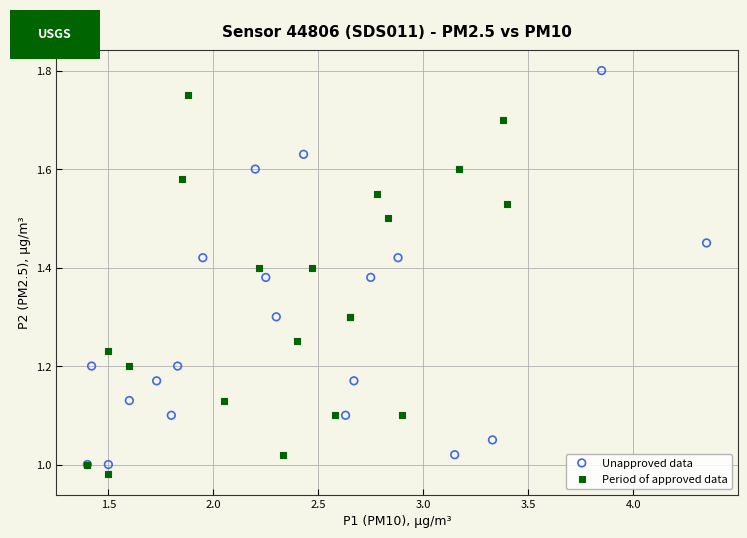

Which series contains the highest Y value?

Unapproved data